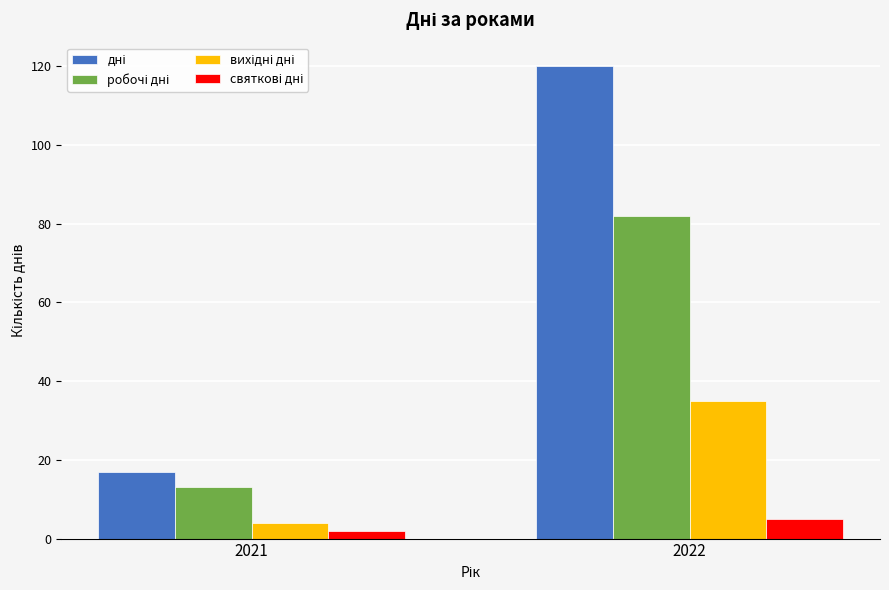

At which category does the chart reach its minimum across all series?

2021